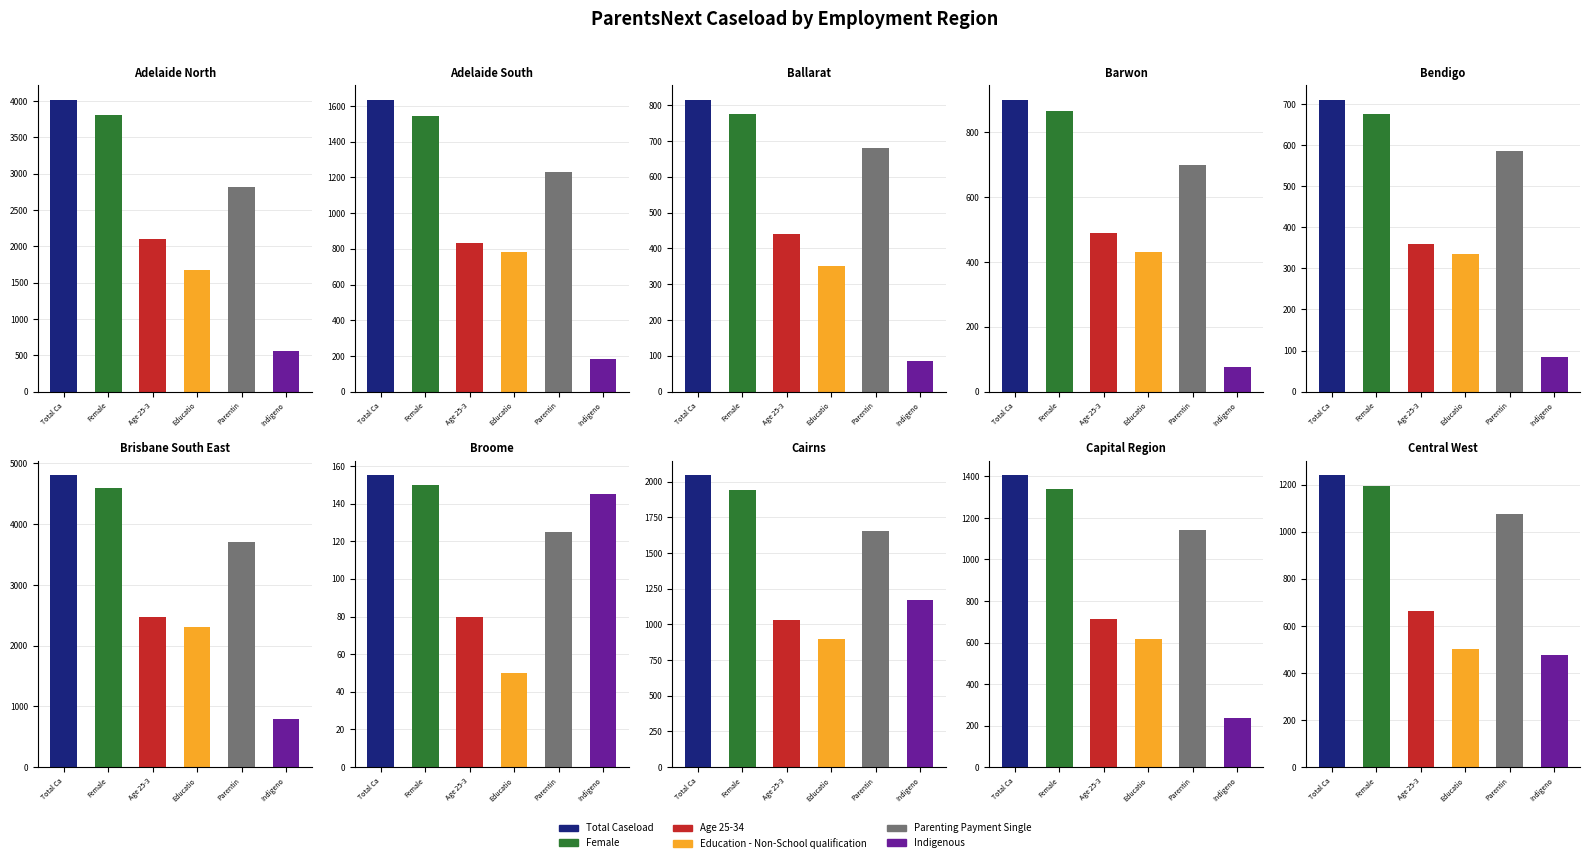

What position from the right is Adelaide North?

10